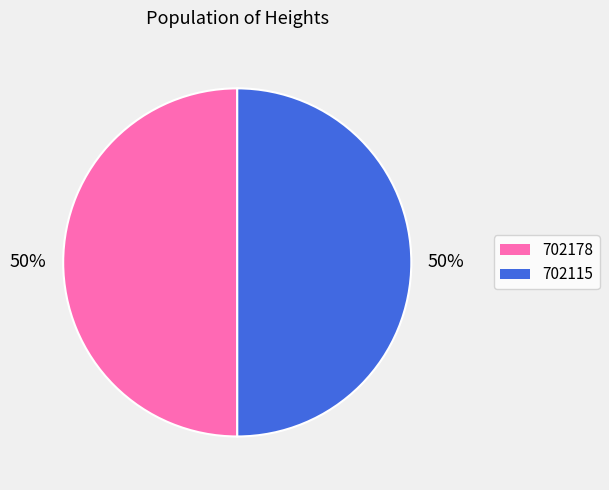

The 702178 slice represents 50% of the pie. True or false?

True